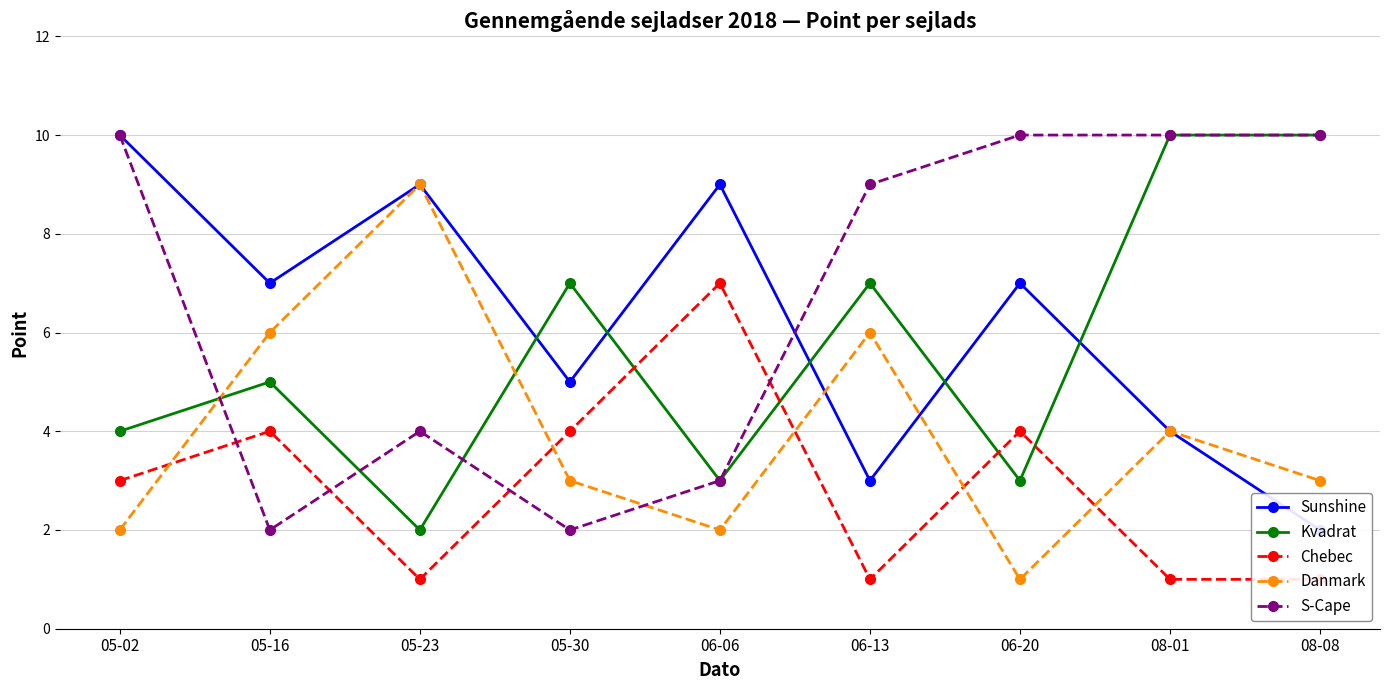

Reading right to left, transcribe all the data shown in this chart.

Sunshine: 08-08=2	08-01=4	06-20=7	06-13=3	06-06=9	05-30=5	05-23=9	05-16=7	05-02=10
Kvadrat: 08-08=10	08-01=10	06-20=3	06-13=7	06-06=3	05-30=7	05-23=2	05-16=5	05-02=4
Chebec: 08-08=1	08-01=1	06-20=4	06-13=1	06-06=7	05-30=4	05-23=1	05-16=4	05-02=3
Danmark: 08-08=3	08-01=4	06-20=1	06-13=6	06-06=2	05-30=3	05-23=9	05-16=6	05-02=2
S-Cape: 08-08=10	08-01=10	06-20=10	06-13=9	06-06=3	05-30=2	05-23=4	05-16=2	05-02=10